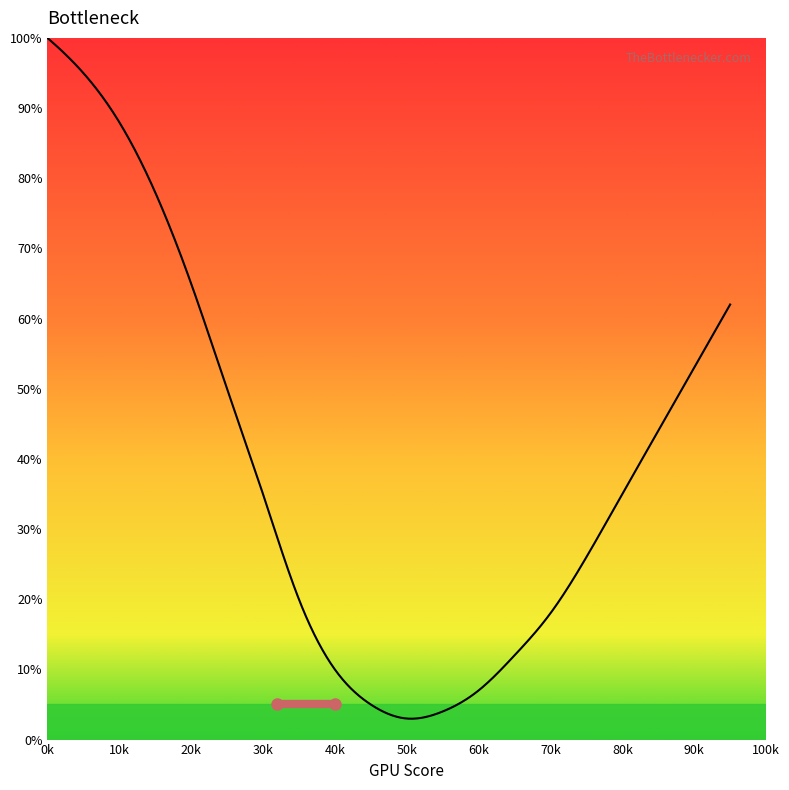

What is the maximum value shown in the chart?

100.0